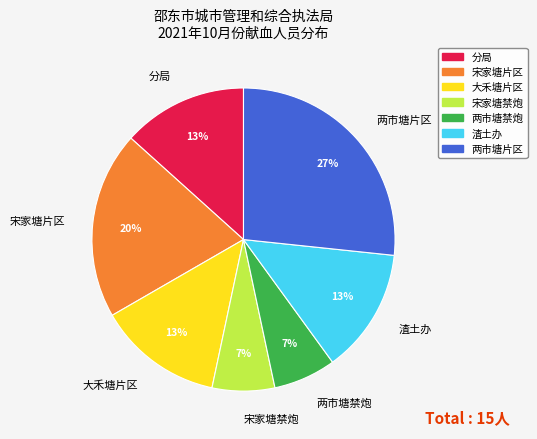

To the nearest percent, what percentage of the pie is 宋家塘片区?

20%